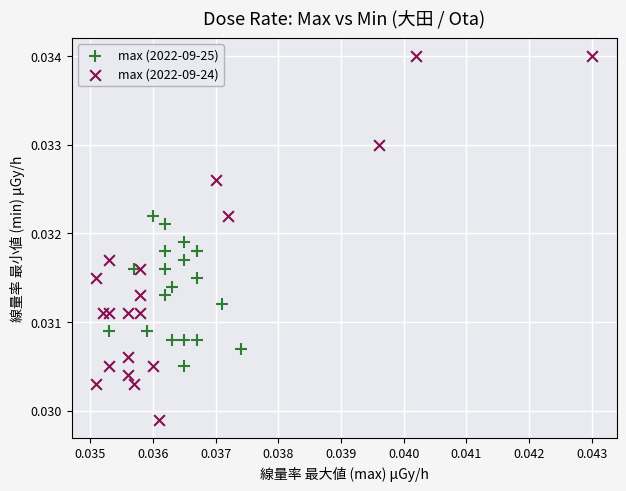

Which series has the widest spread of Y values?

max (2022-09-24)